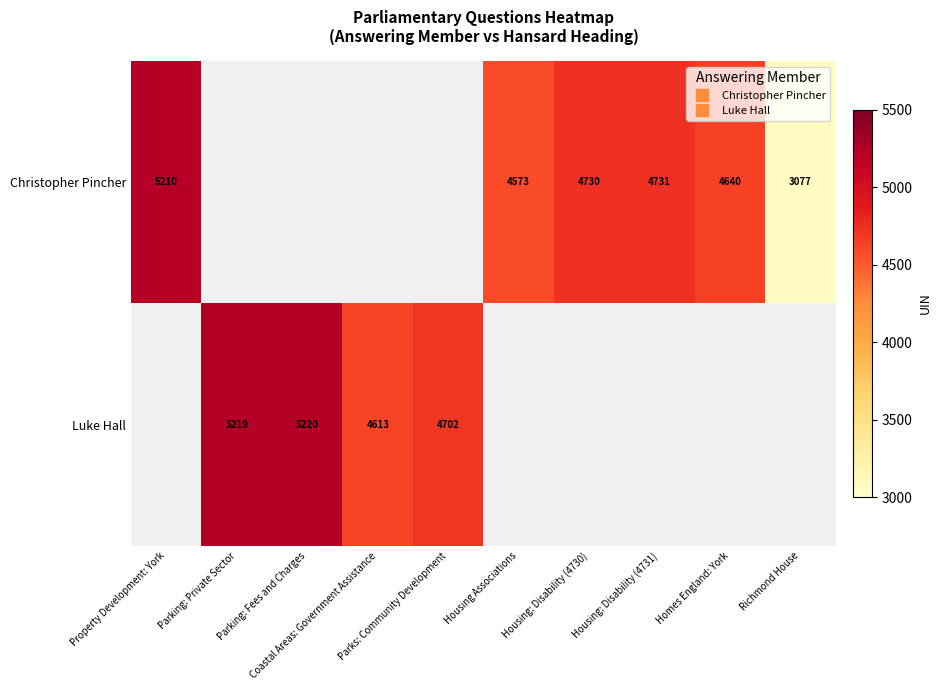

Which label corresponds to the largest value in the chart?

Parking: Fees and Charges